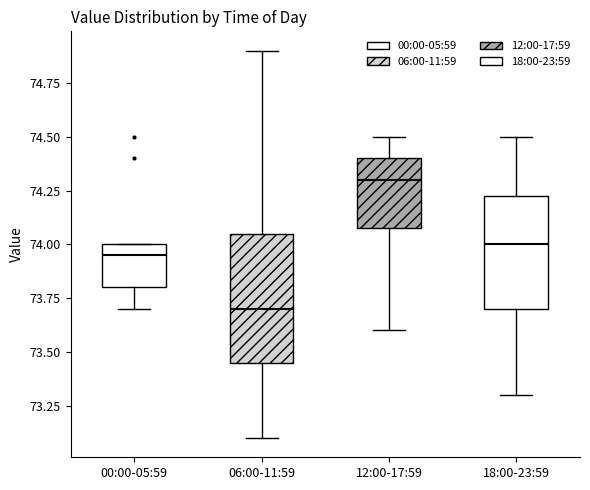

Reading left to right, read every box against the y-axis: the position of its median line, the range the box covers, and the ends of its whiskers. The values are not printed on the chart, so give them approximately, as read against the axis.

00:00-05:59: median 73.95, box 73.80 to 74.00, whiskers 73.70 to 74.00
06:00-11:59: median 73.70, box 73.45 to 74.05, whiskers 73.10 to 74.90
12:00-17:59: median 74.30, box 74.10 to 74.40, whiskers 73.60 to 74.50
18:00-23:59: median 74.00, box 73.70 to 74.25, whiskers 73.30 to 74.50